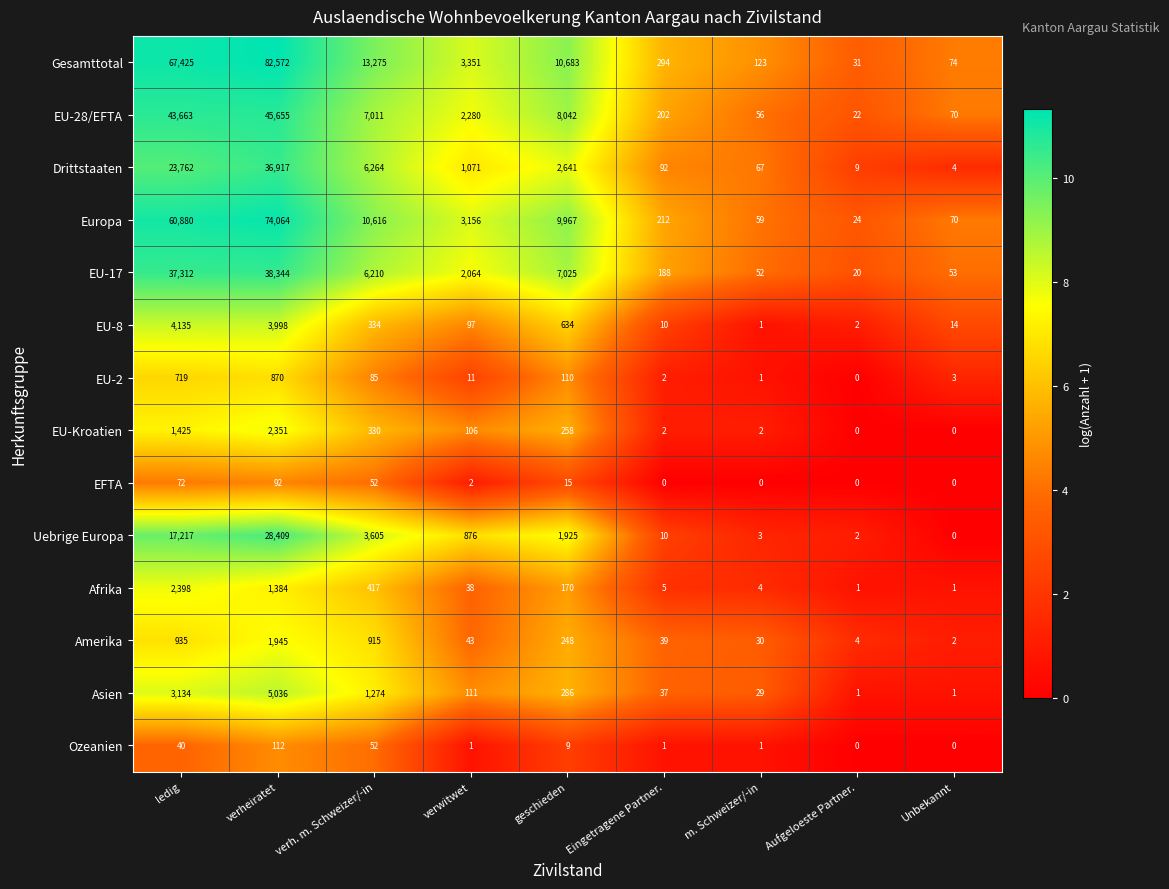

True or false: Uebrige Europa has a value of 15010 at Unbekannt.

False